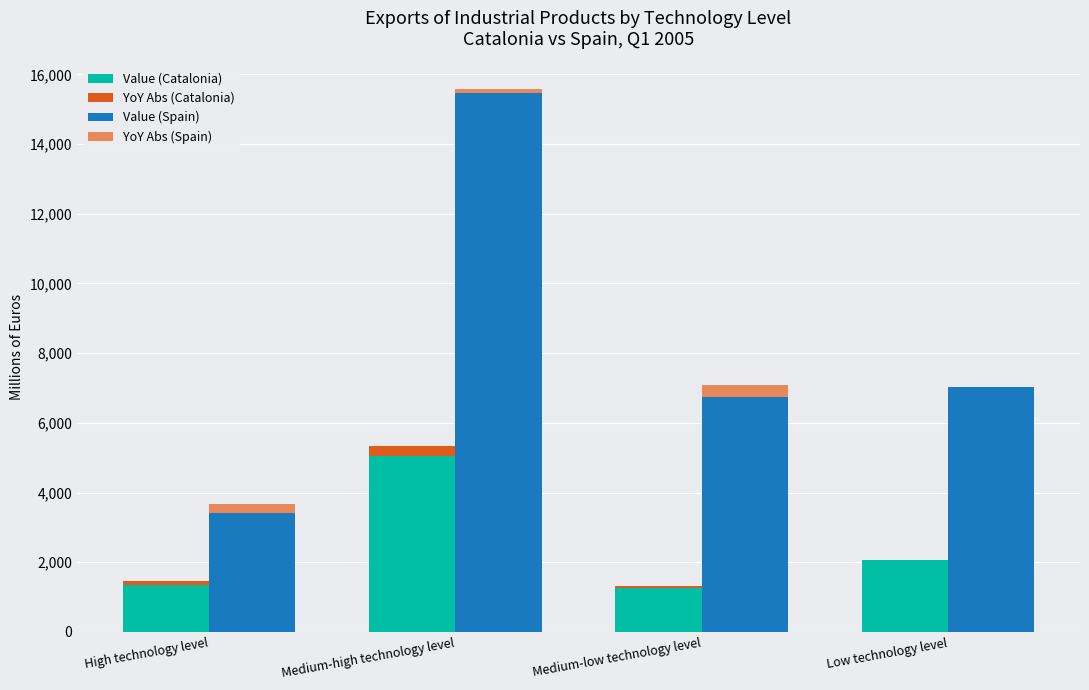

Is the value of Value (Spain) at Low technology level greater than the value of YoY Abs (Spain) at Medium-high technology level?

Yes